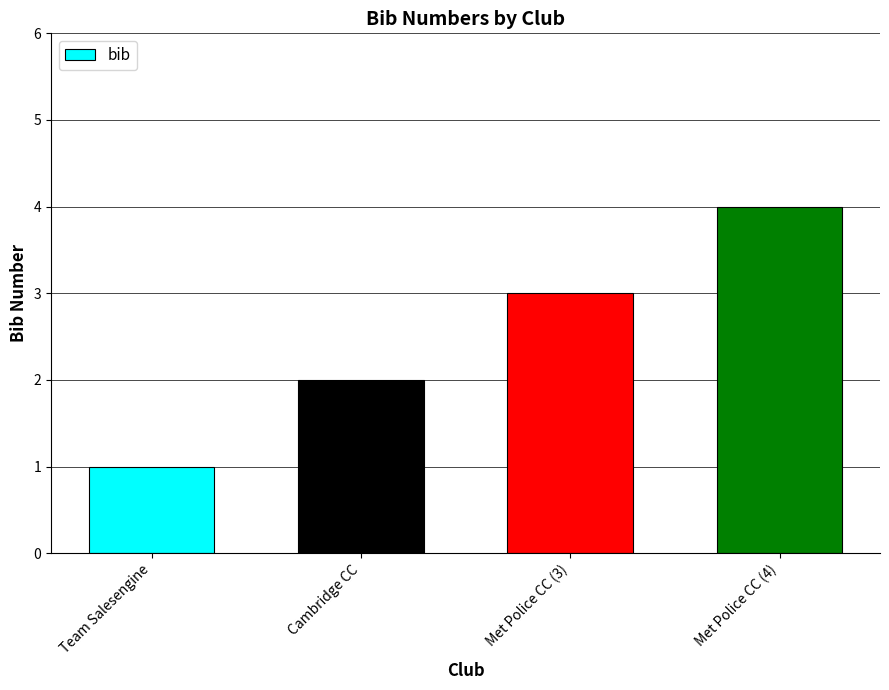

What is the value of the 4th bar from the left?

4